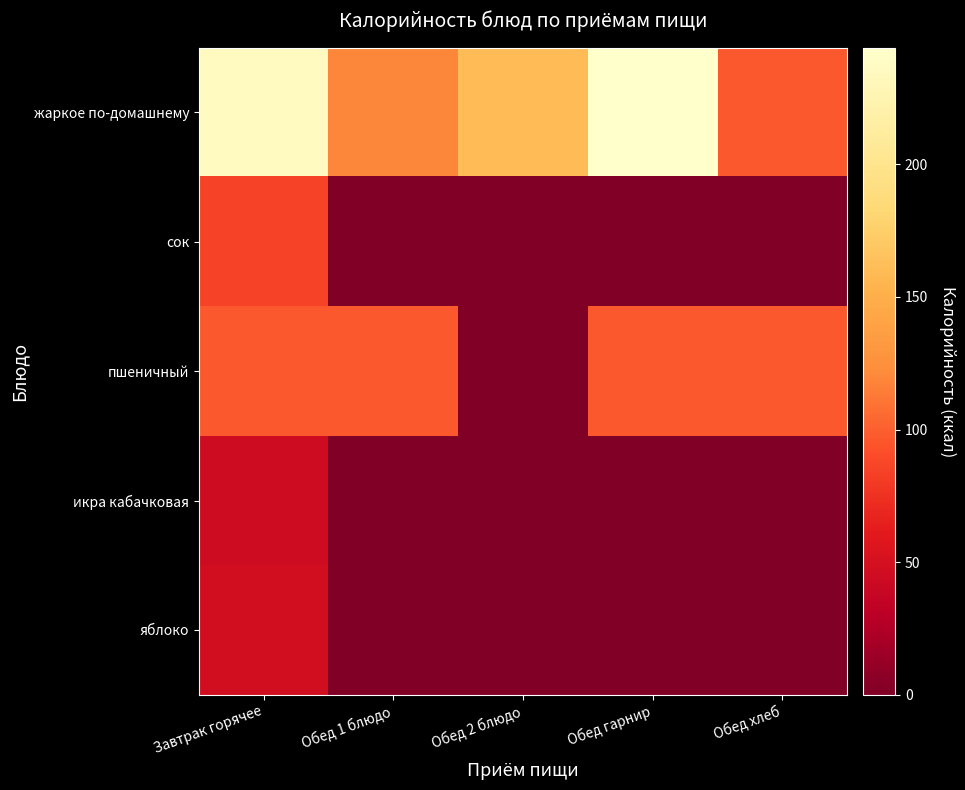

Between Завтрак горячее and Обед гарнир, which is larger?

Обед гарнир